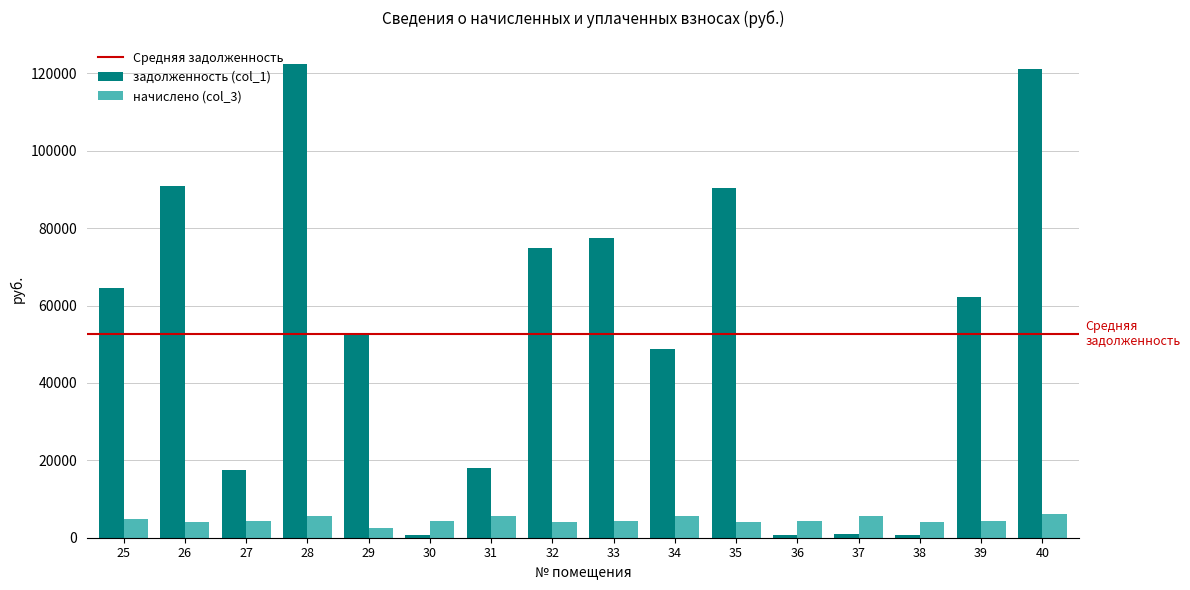

Is the value of начислено (col_3) at 25 greater than the value of задолженность (col_1) at 32?

No